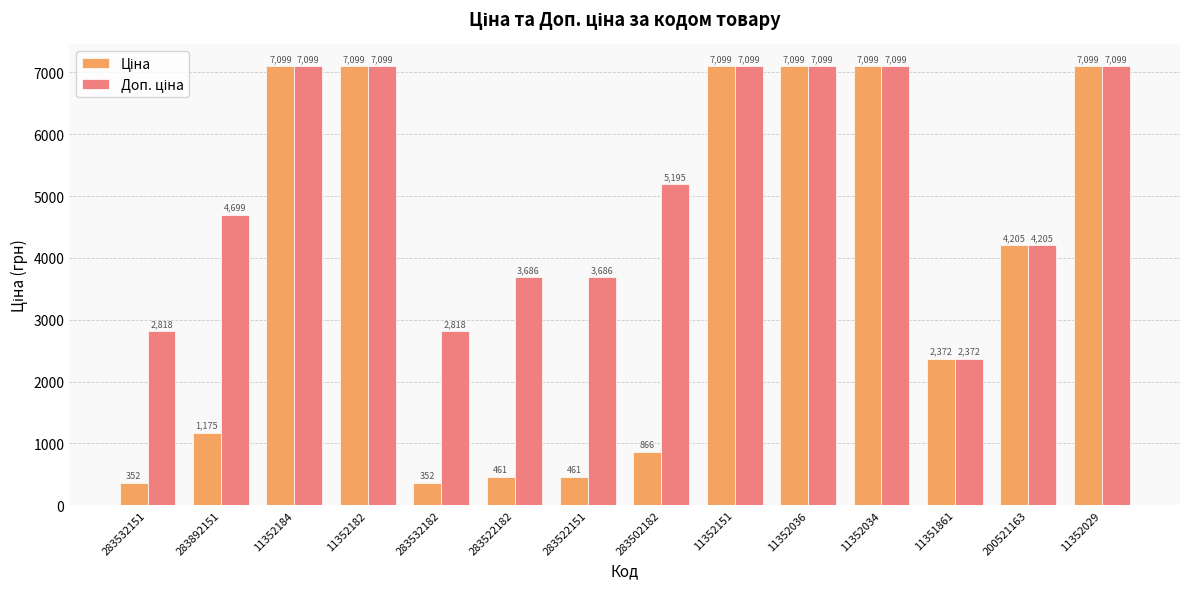

What is the label of the 10th bar from the right?

283532182